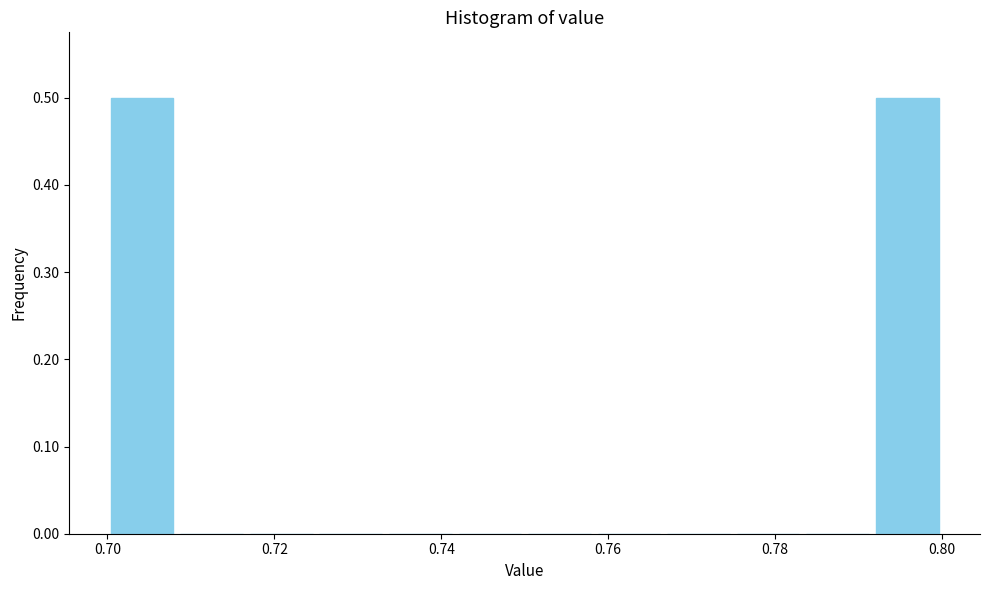

Reading left to right, list every bar in this chart as the range it spans on the x-axis followed by its height. Neither the bar edges nor the heights are printed on the chart, so give them approximately, as read against the axes.

0.700 to 0.708: 0.5
0.708 to 0.716: 0
0.716 to 0.726: 0
0.726 to 0.734: 0
0.734 to 0.742: 0
0.742 to 0.750: 0
0.750 to 0.758: 0
0.758 to 0.766: 0
0.766 to 0.776: 0
0.776 to 0.784: 0
0.784 to 0.792: 0
0.792 to 0.800: 0.5